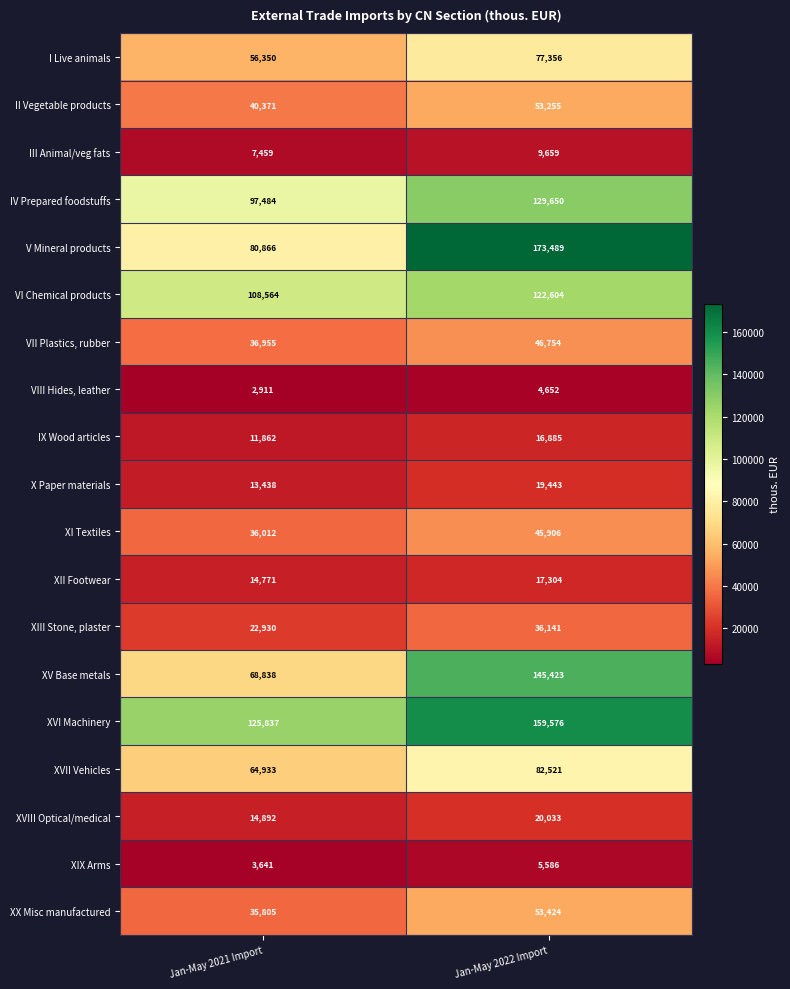

At which category is the sum across all series the highest?

Jan-May 2022 Import